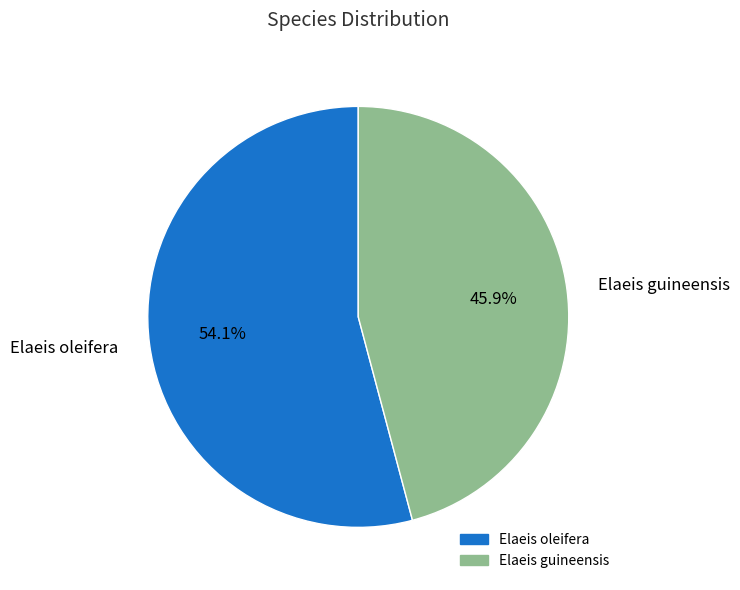

To the nearest percent, what is the difference between the Elaeis guineensis and Elaeis oleifera slice percentages?

8%